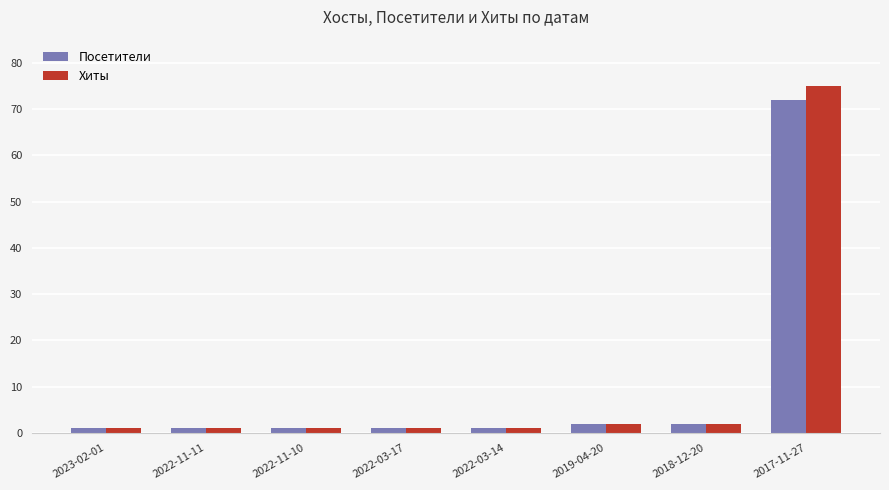

Which series has the widest spread of values?

Хиты